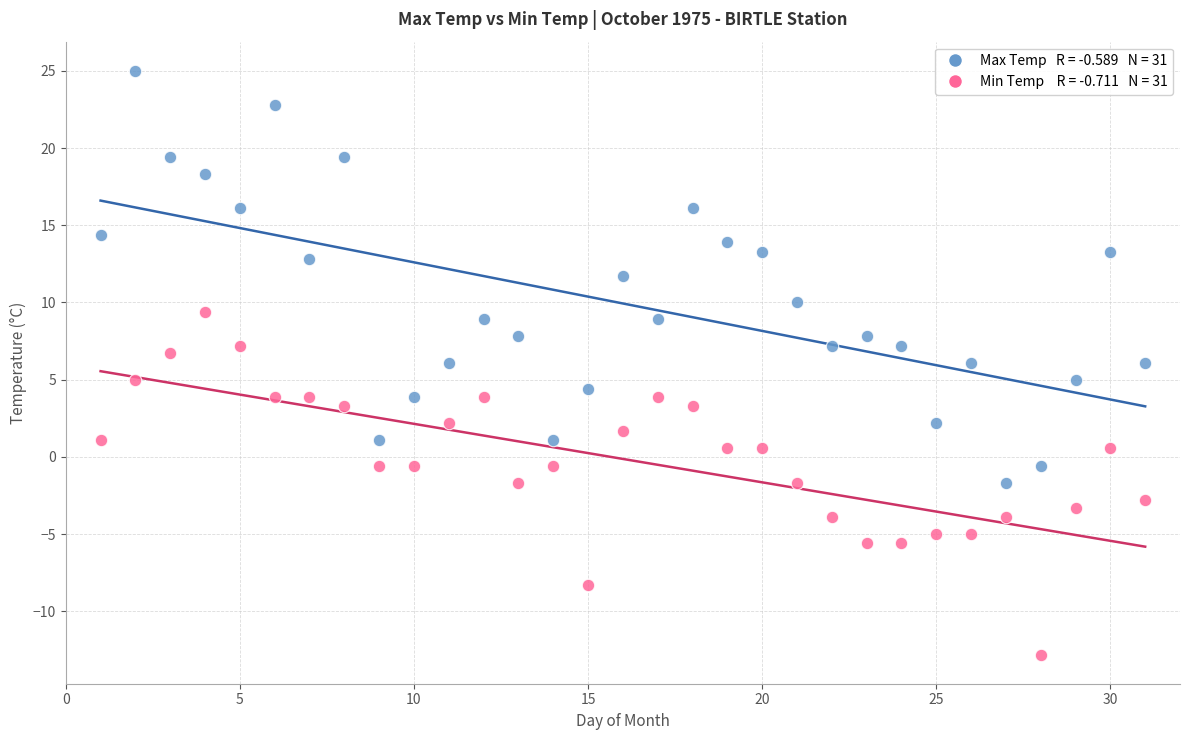

Across all data points, what is the range of X values (max minus min)?

30.0